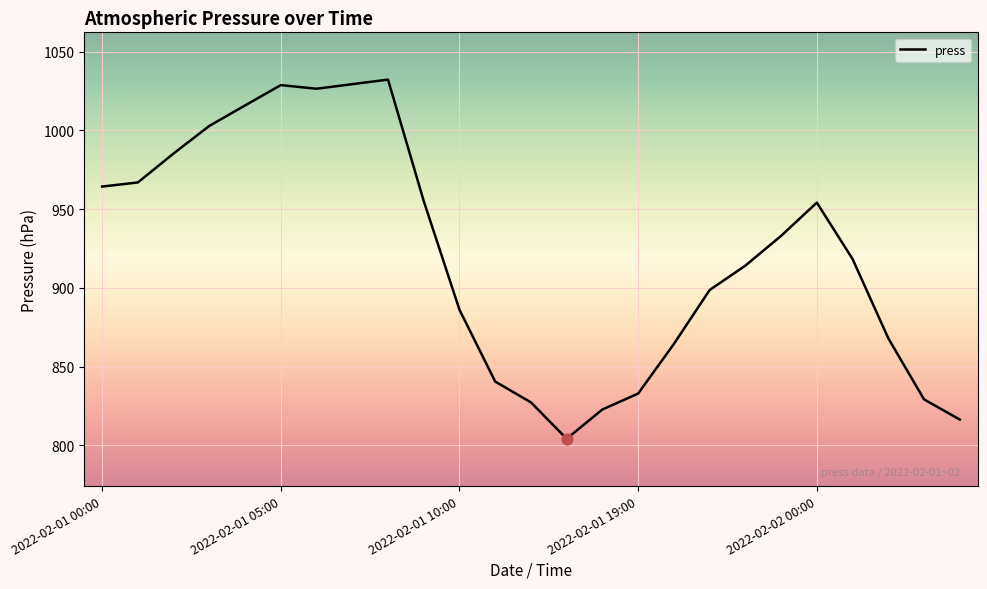

What is the difference between the maximum and minimum values?

228.0